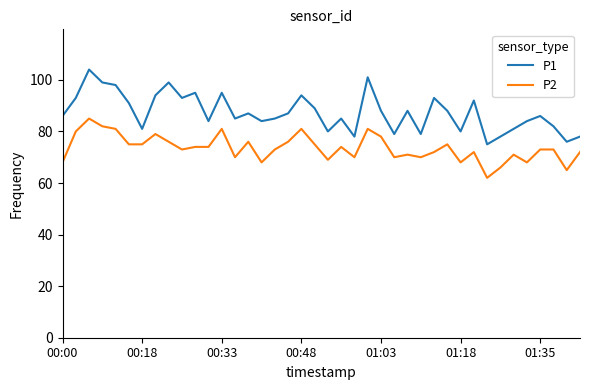

Rank the series by their average value, from highest to lowest.

P1, P2